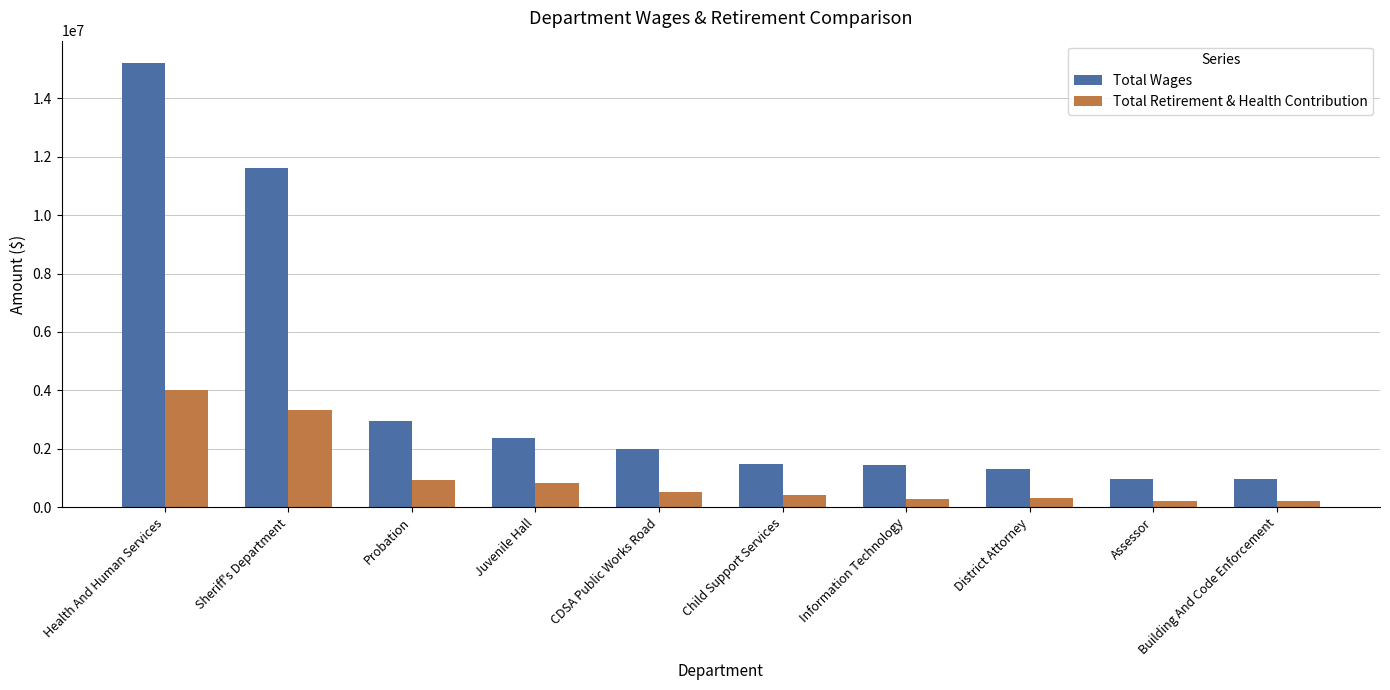

Does the chart contain any negative values?

No